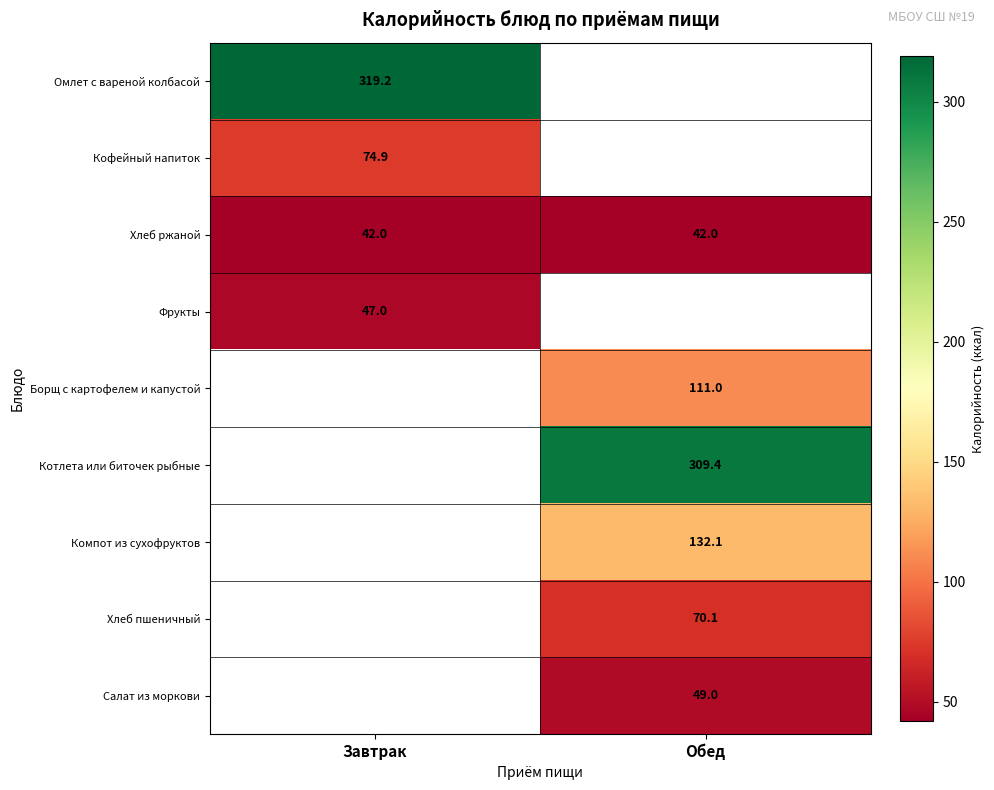

What is the sum of all Хлеб ржаной values?

84.0